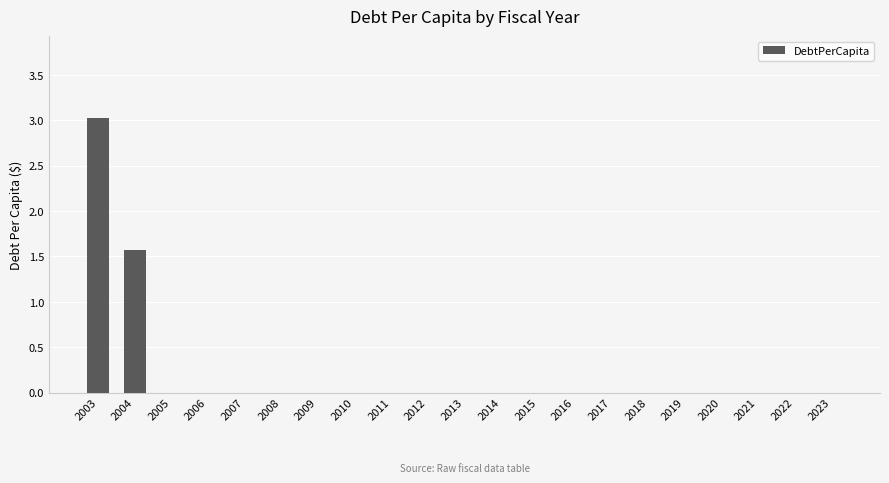

The value at 2008 is 0.0. True or false?

True